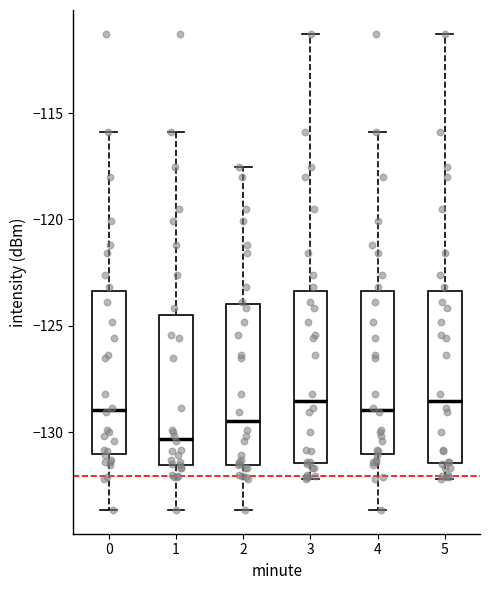

Reading left to right, read every box against the y-axis: the position of its median line, the range the box covers, and the ends of its whiskers. The values are not printed on the chart, so give them approximately, as read against the axis.

0: median -129.0, box -131.0 to -123.5, whiskers -133.5 to -116.0
1: median -130.5, box -131.5 to -124.5, whiskers -133.5 to -116.0
2: median -129.5, box -131.5 to -124.0, whiskers -133.5 to -117.5
3: median -128.5, box -131.5 to -123.5, whiskers -132.0 to -111.5
4: median -129.0, box -131.0 to -123.5, whiskers -133.5 to -116.0
5: median -128.5, box -131.5 to -123.5, whiskers -132.0 to -111.5